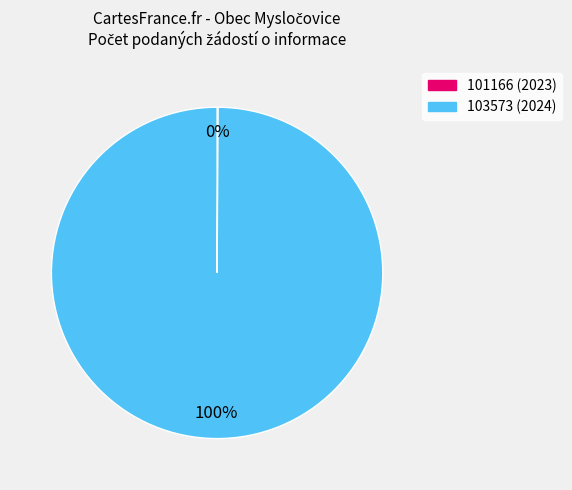

To the nearest percent, what is the difference between the largest and smallest slice percentages?

100%